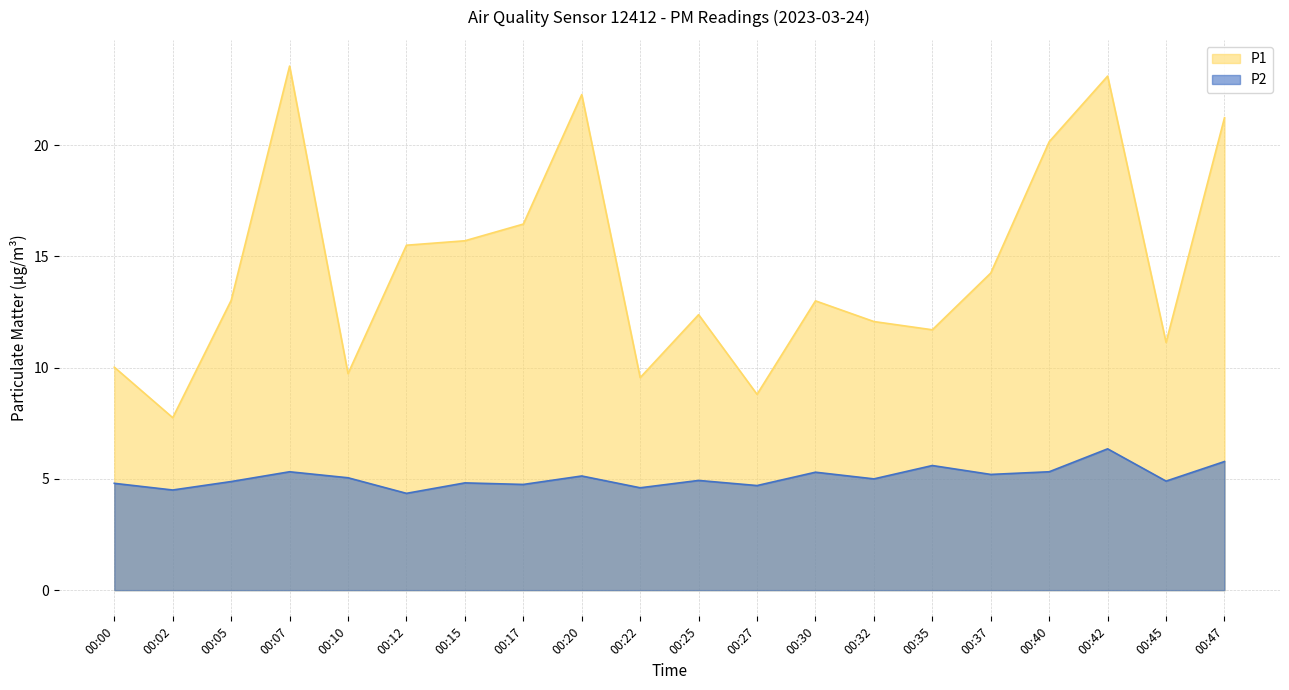

Which category has the highest value in the P1 series?

00:07